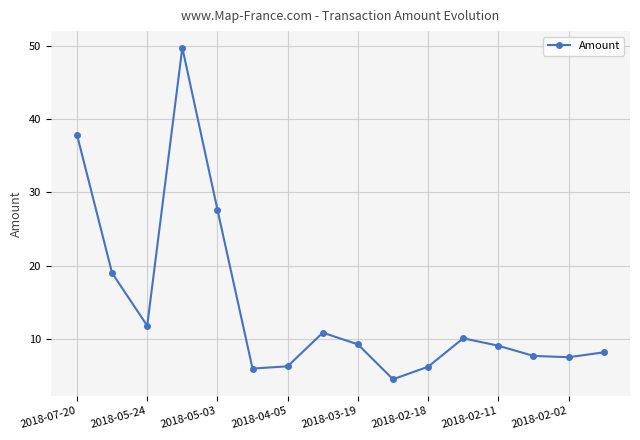

What is the smallest value displayed?

4.5